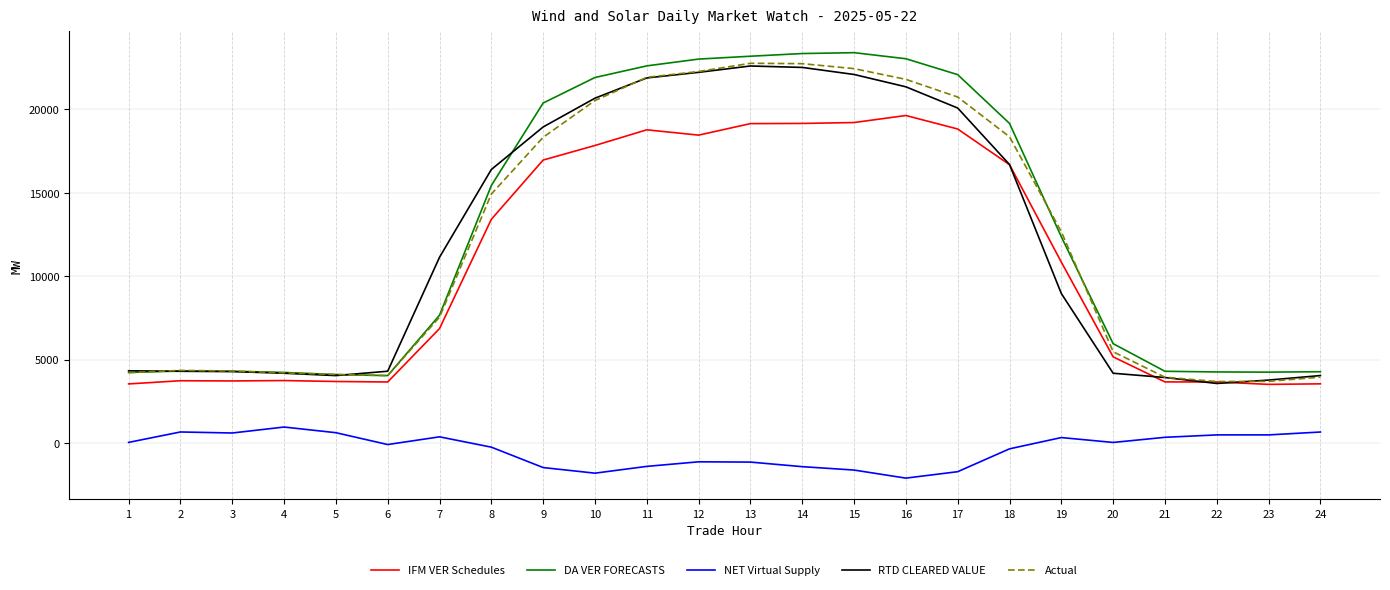

What is the maximum value for NET Virtual Supply?

964.2